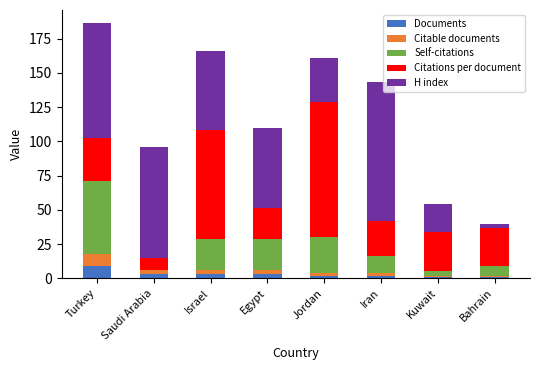

What is the maximum value for Documents?

9.0